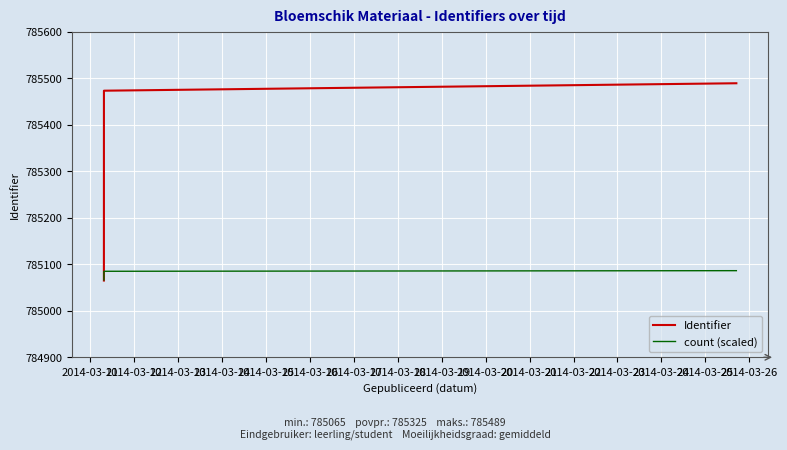

Reading right to left, what are all the values shown in this chart?

Identifier: 785489.0	785473.0	785443.0	785434.0	785419.0	785371.0	785364.0	785354.0	785342.0	785322.0	785310.0	785287.0	785273.0	785199.0	785068.0	785065.0
count (scaled): 785086.2	785084.9	785083.6	785082.2	785080.9	785079.6	785078.2	785076.9	785075.6	785074.3	785072.9	785071.6	785070.3	785069.0	785067.7	785066.3